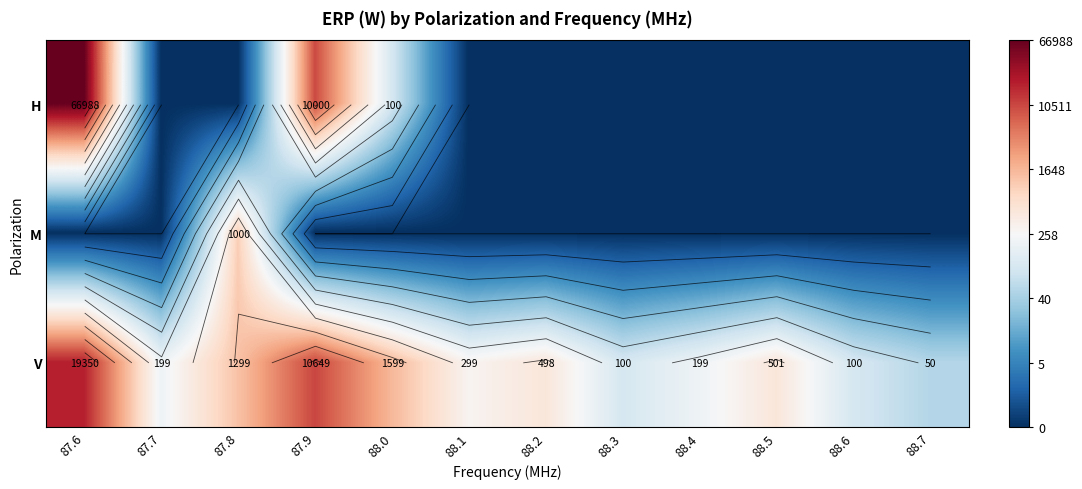

Which series has the largest total across all categories?

V